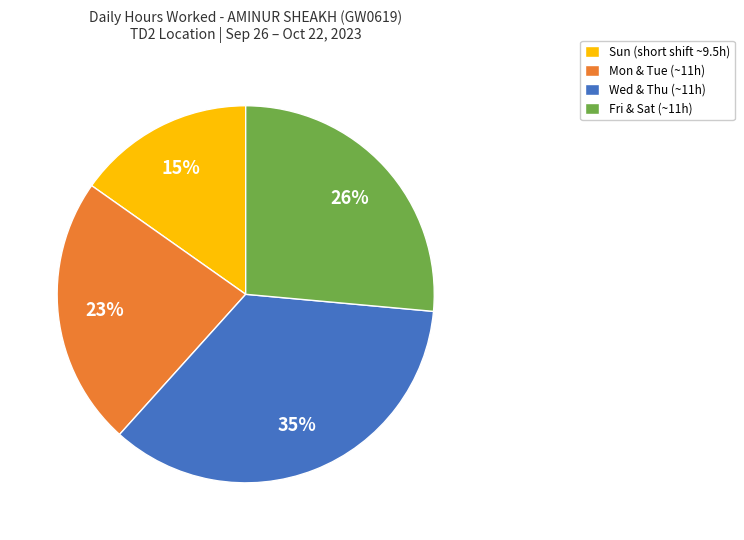

How many slices are in this pie chart?

4